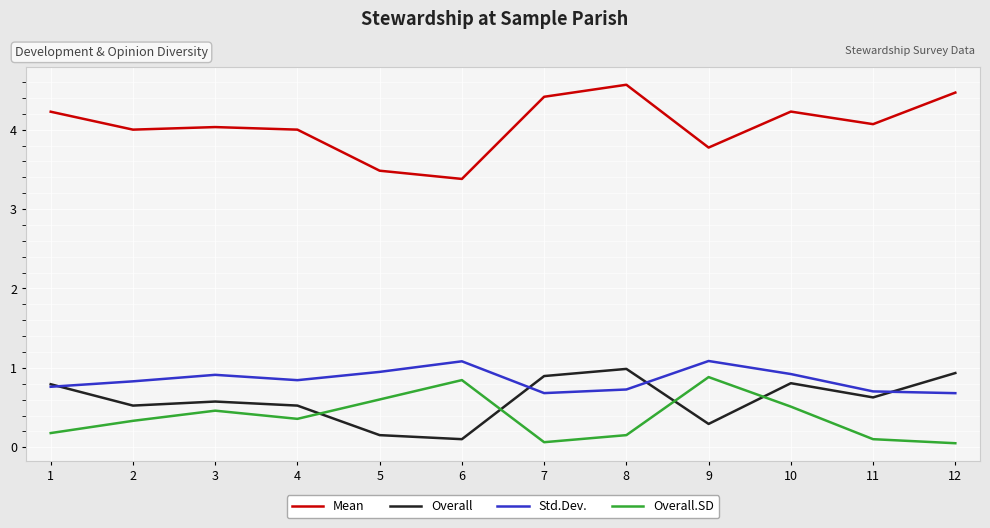

What is the difference between the maximum and second lowest values in the Std.Dev. series?

0.4